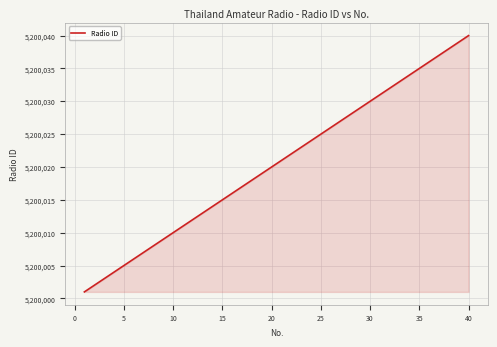

What is the greatest value displayed?

5200040